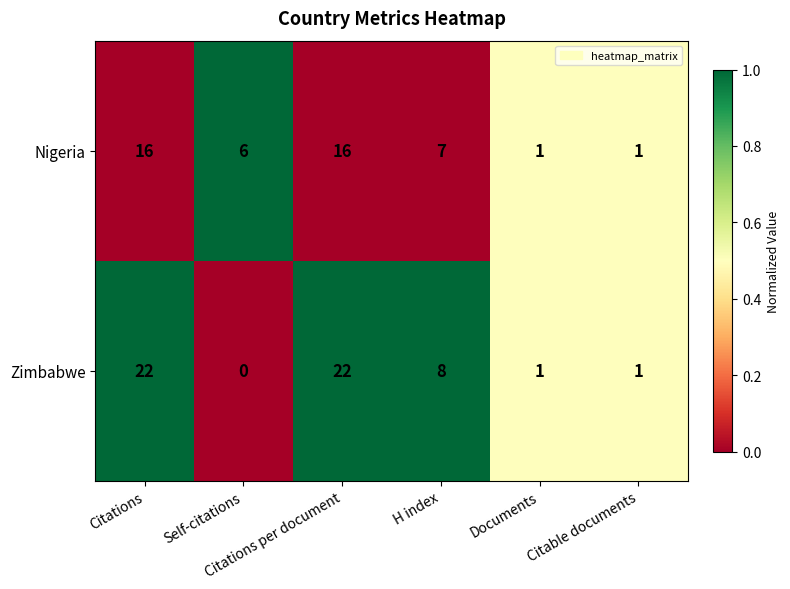

What is the maximum value shown in the chart?

22